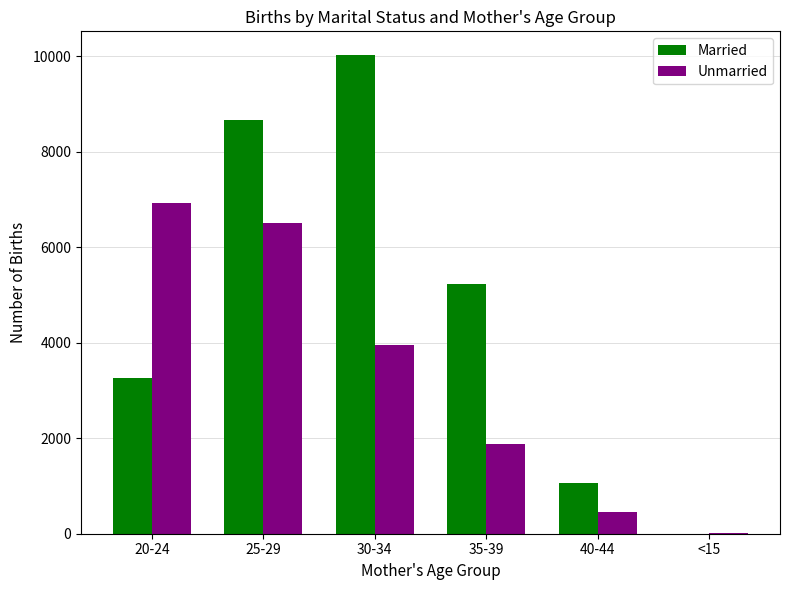

Reading right to left, extract all data points from this chart.

Married: 0	1063	5224	10018	8662	3258
Unmarried: 21	446	1872	3944	6501	6930